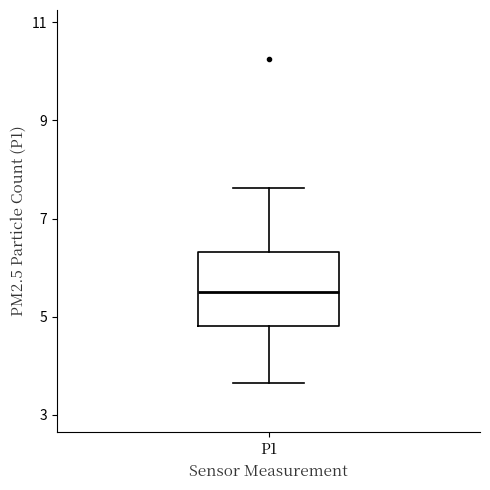

Transcribe this box plot: give where the median line is, the range the box spans, and where the two whiskers end, as read against the y-axis. The values are not printed on the chart, so give them approximately, as read against the axis.

median 5.6, box 4.8 to 6.4, whiskers 3.6 to 7.6